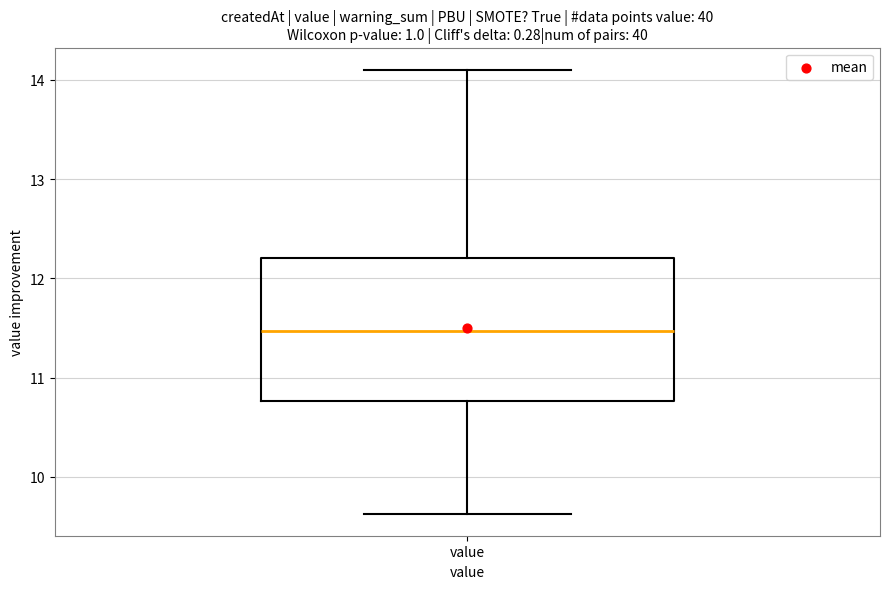

Where does the upper whisker of the box for value end on the y-axis? The values are not printed on the chart, so give them approximately, as read against the axis.

14.1